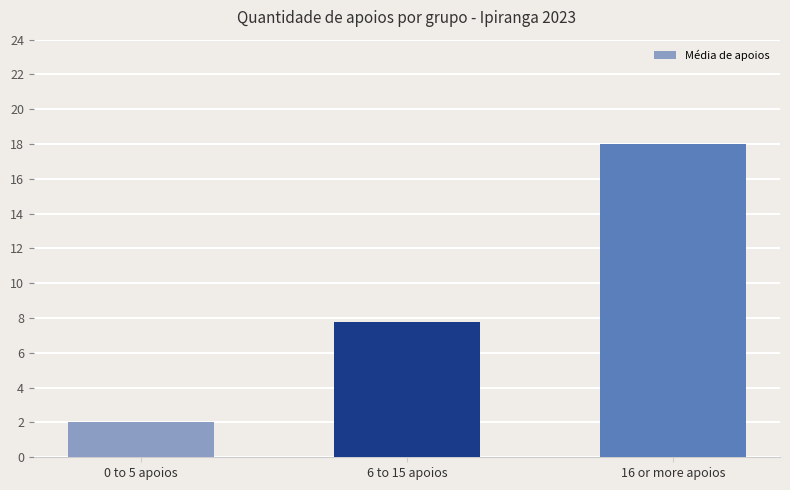

What is the label of the 3rd bar from the left?

16 or more apoios